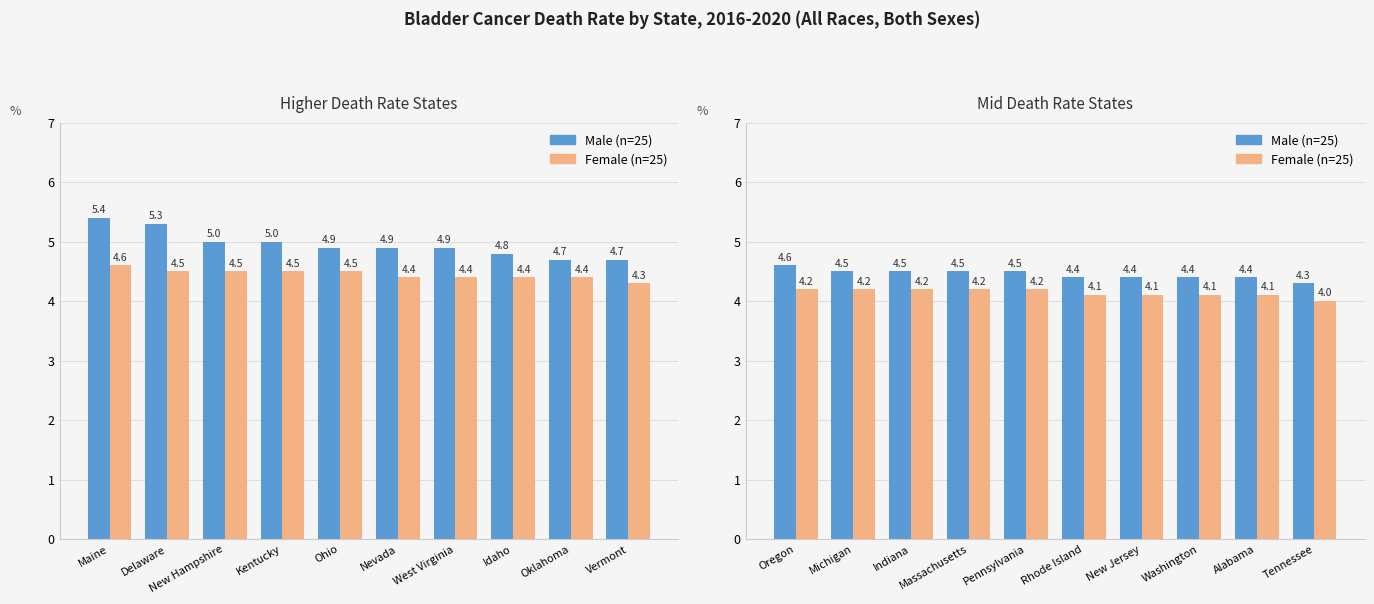

At which label is Male (n=25) closest to 4?

Tennessee